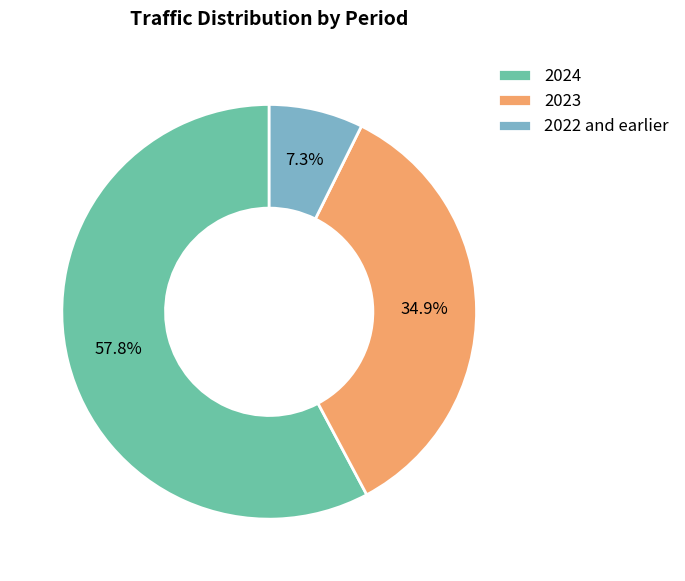

Rank the categories by value from highest to lowest.

2024, 2023, 2022 and earlier